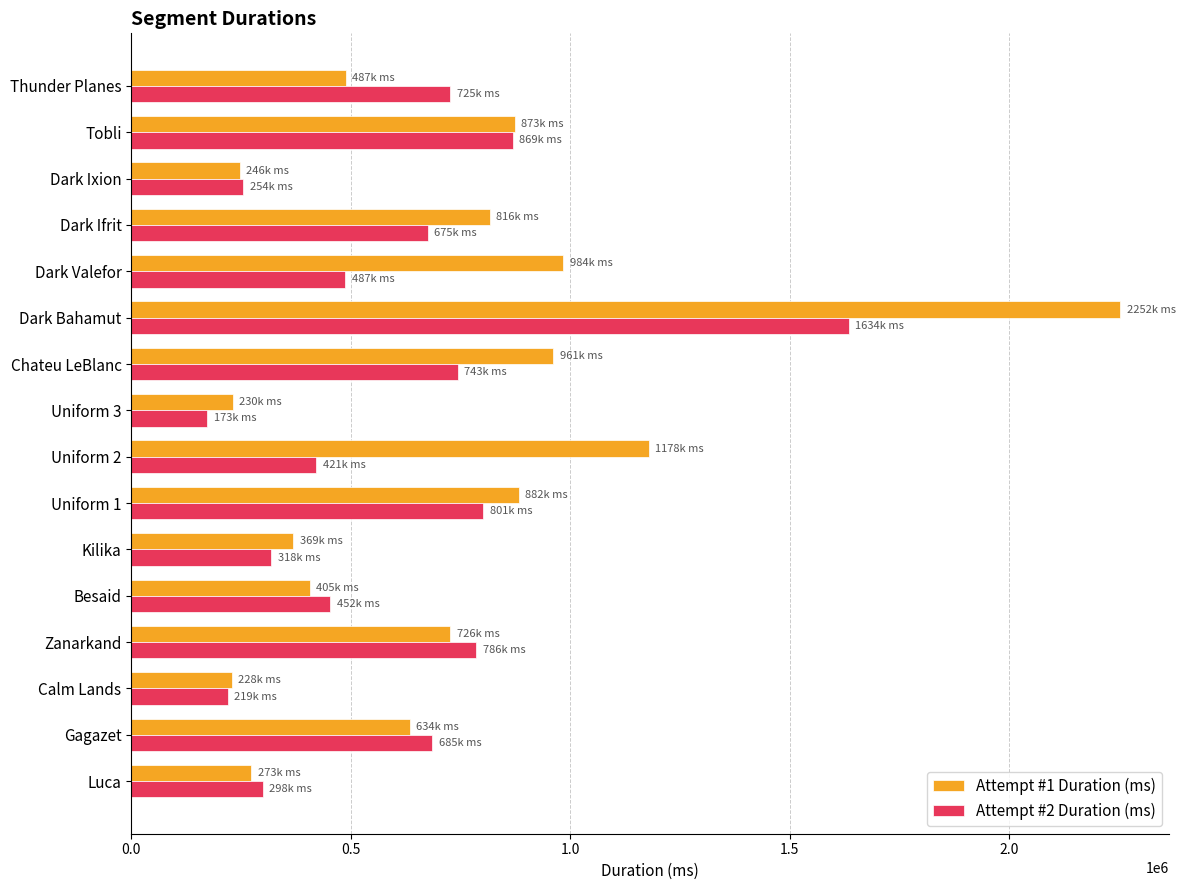

The value of Attempt #1 Duration (ms) at Zanarkand is 227085. True or false?

False